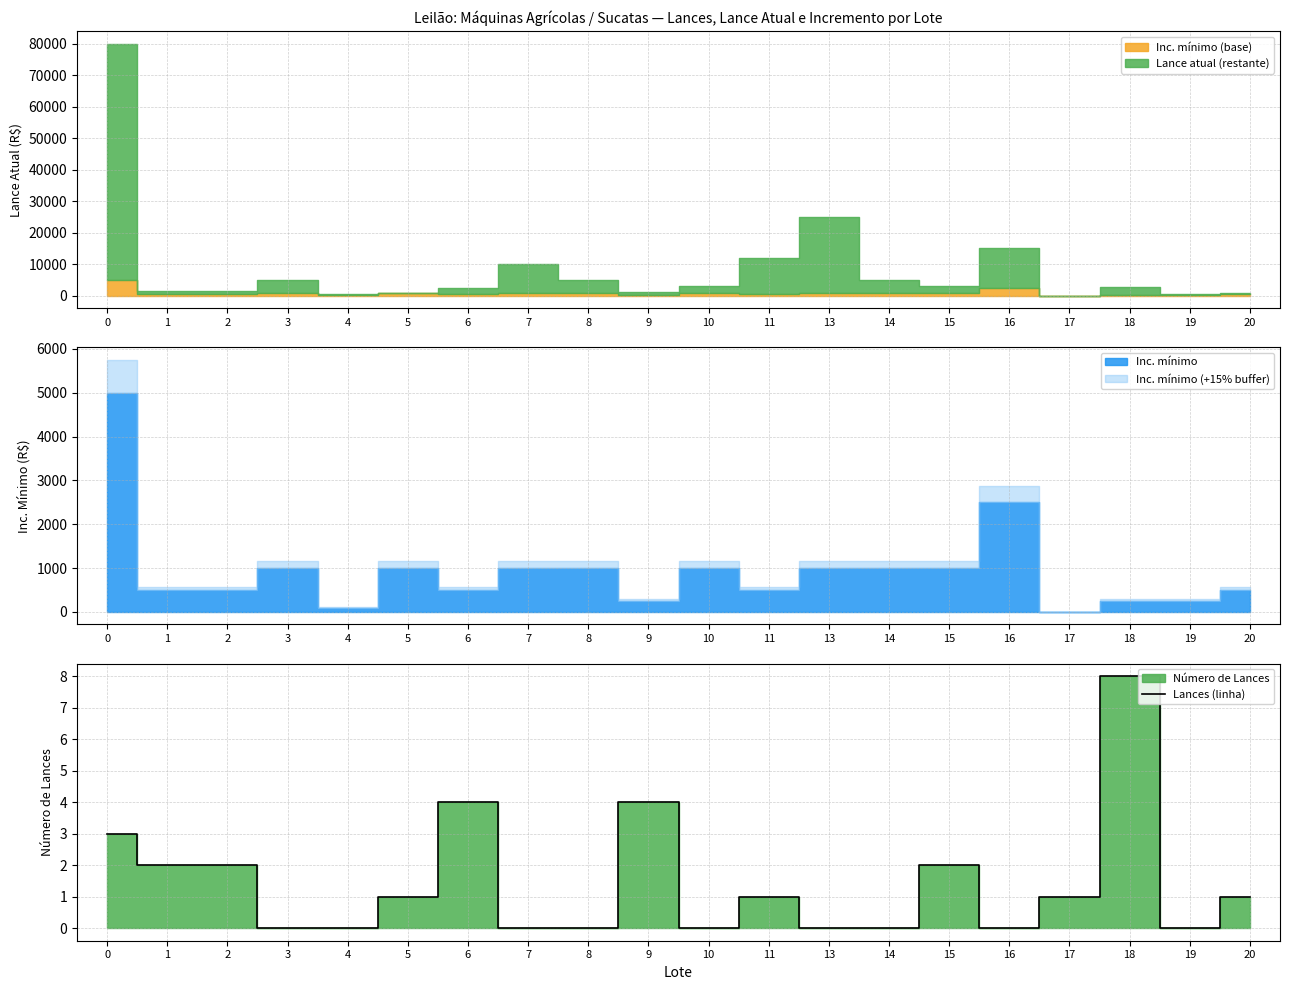

How many values exceed 1?

7